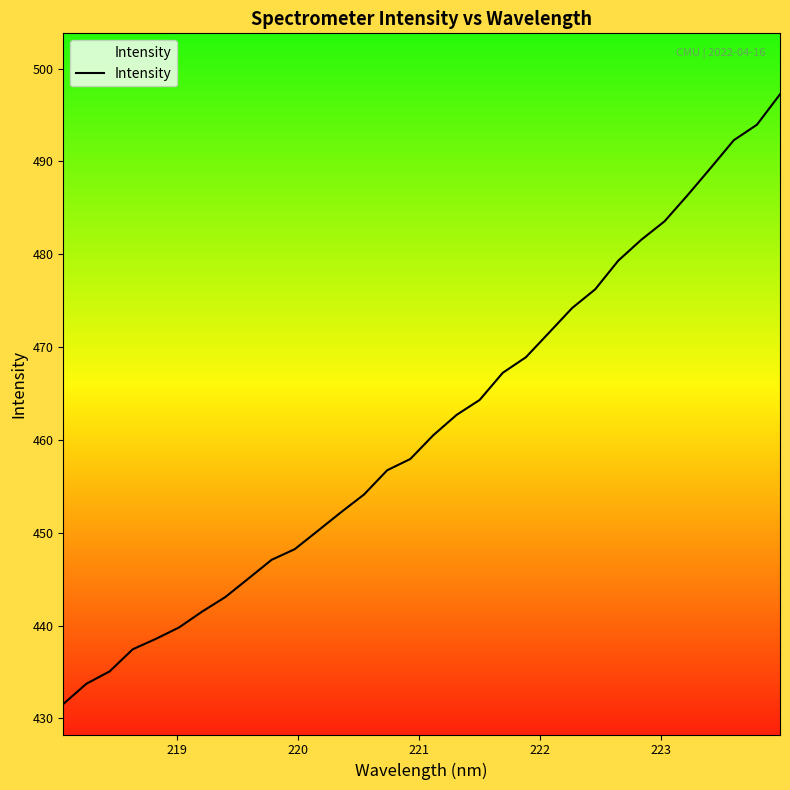

What is the greatest value displayed?

497.2